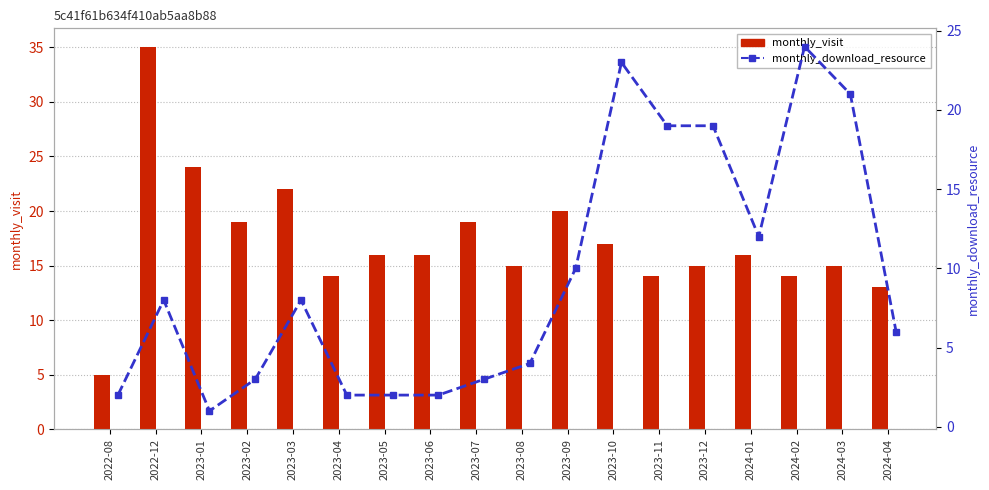

Rank the series at 2024-03 from lowest to highest value.

monthly_visit, monthly_download_resource